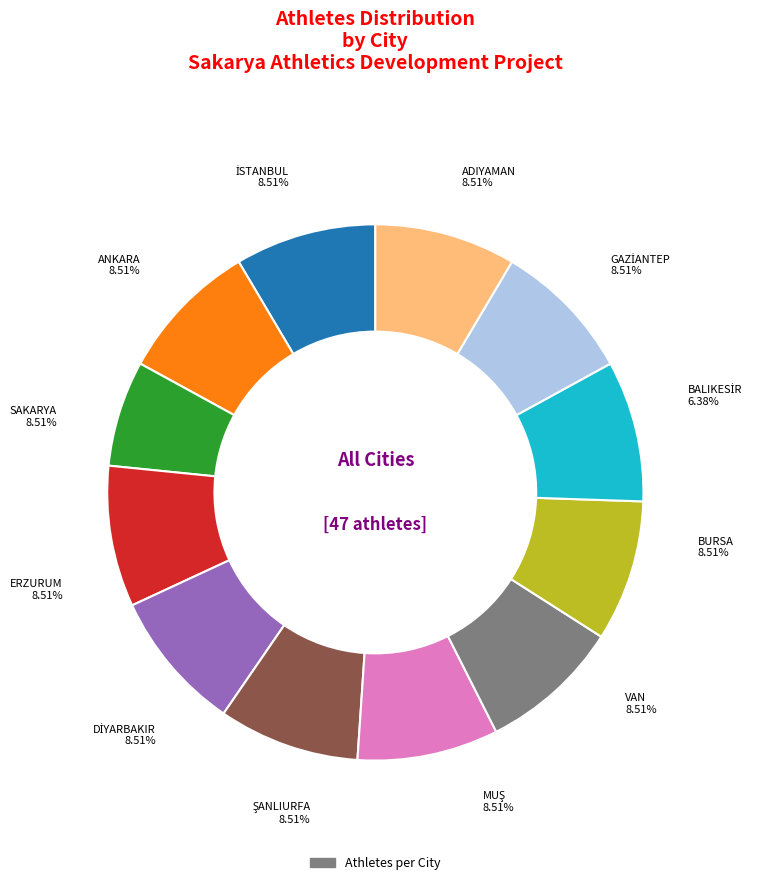

To the nearest percent, what is the average slice percentage?

8%